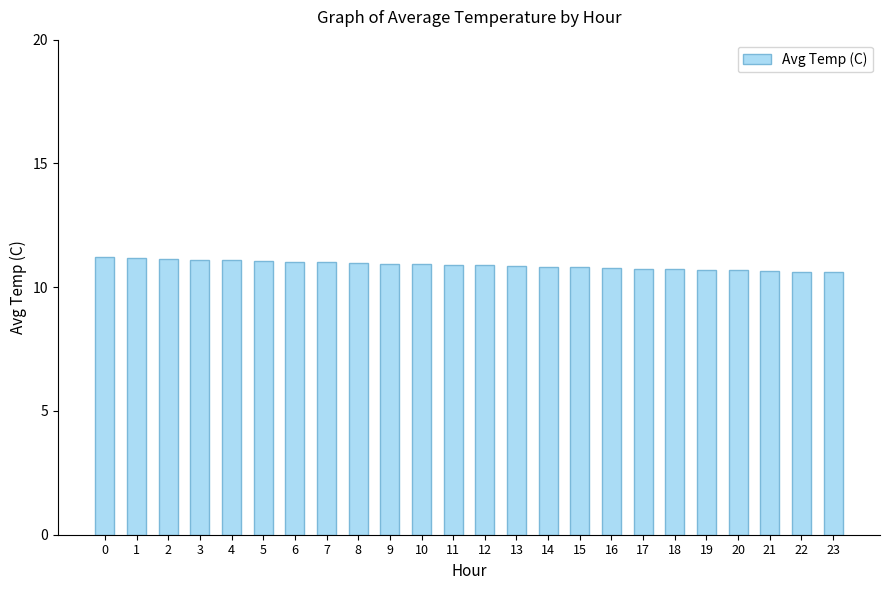

What is the sum of the values at 23 and 18?

21.3